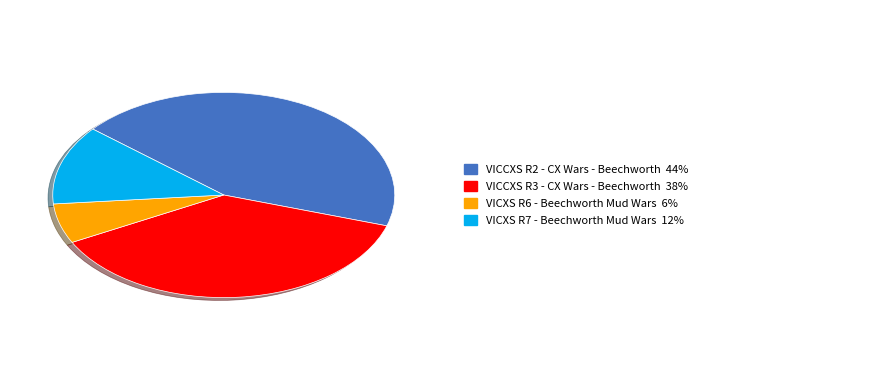

Is there any slice that represents more than half of the pie?

No